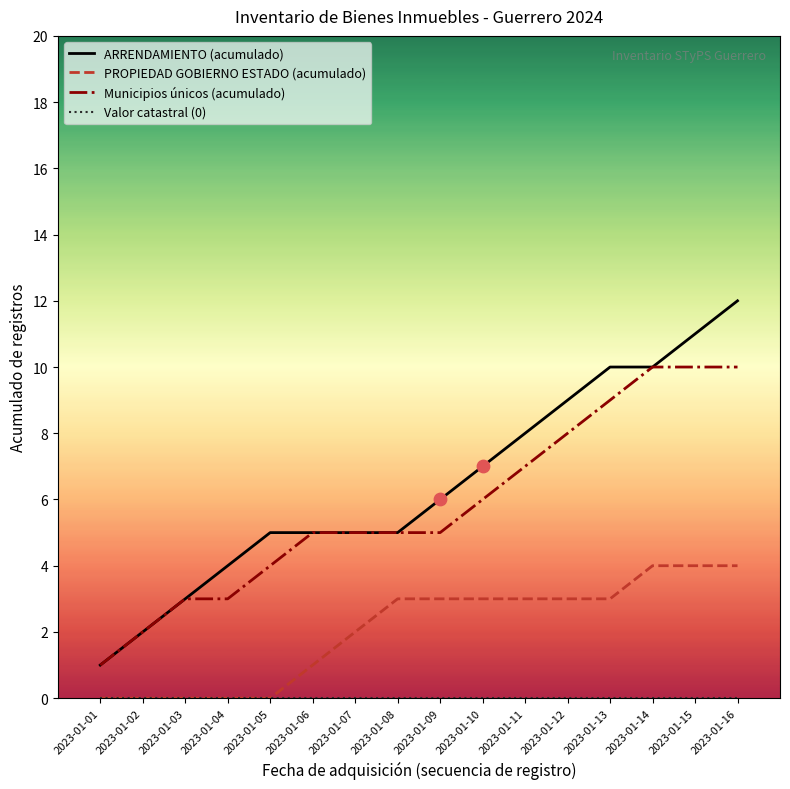

At which category is the sum across all series the highest?

2023-01-16